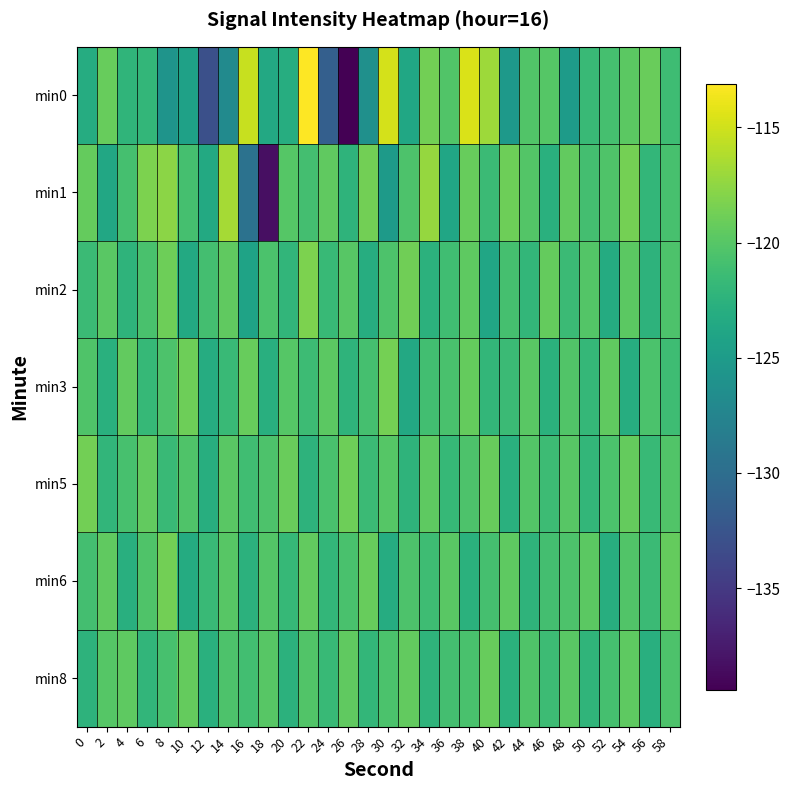

What is the maximum value shown in the chart?

-113.1